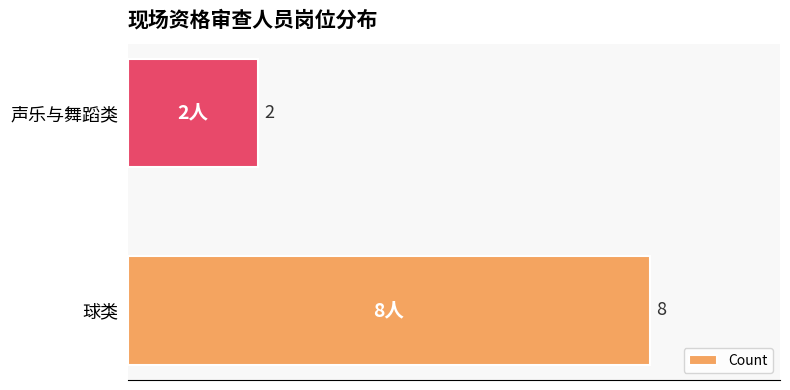

List the labels in order of value, smallest first.

声乐与舞蹈类, 球类